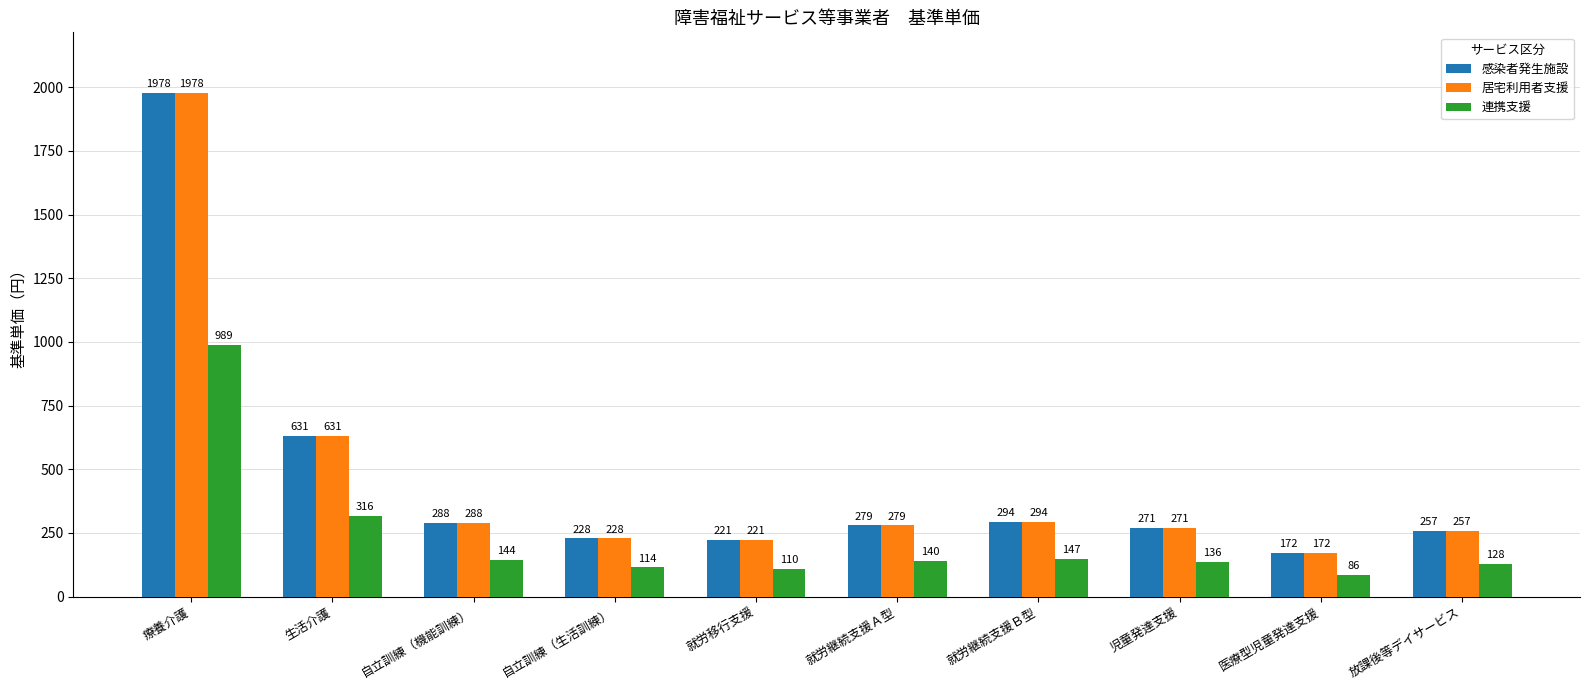

What is the total value across all series at 放課後等デイサービス?

642